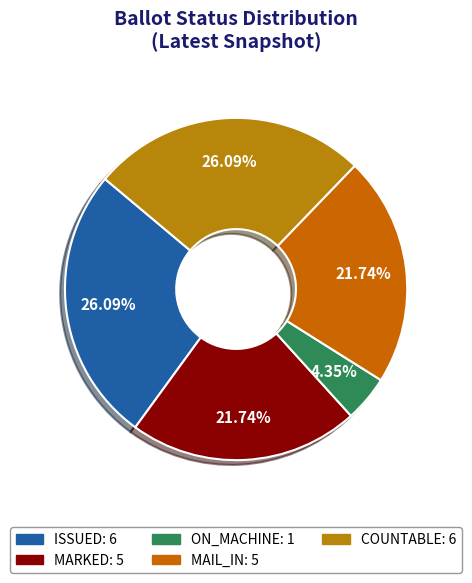

Is there a majority slice in this chart?

No